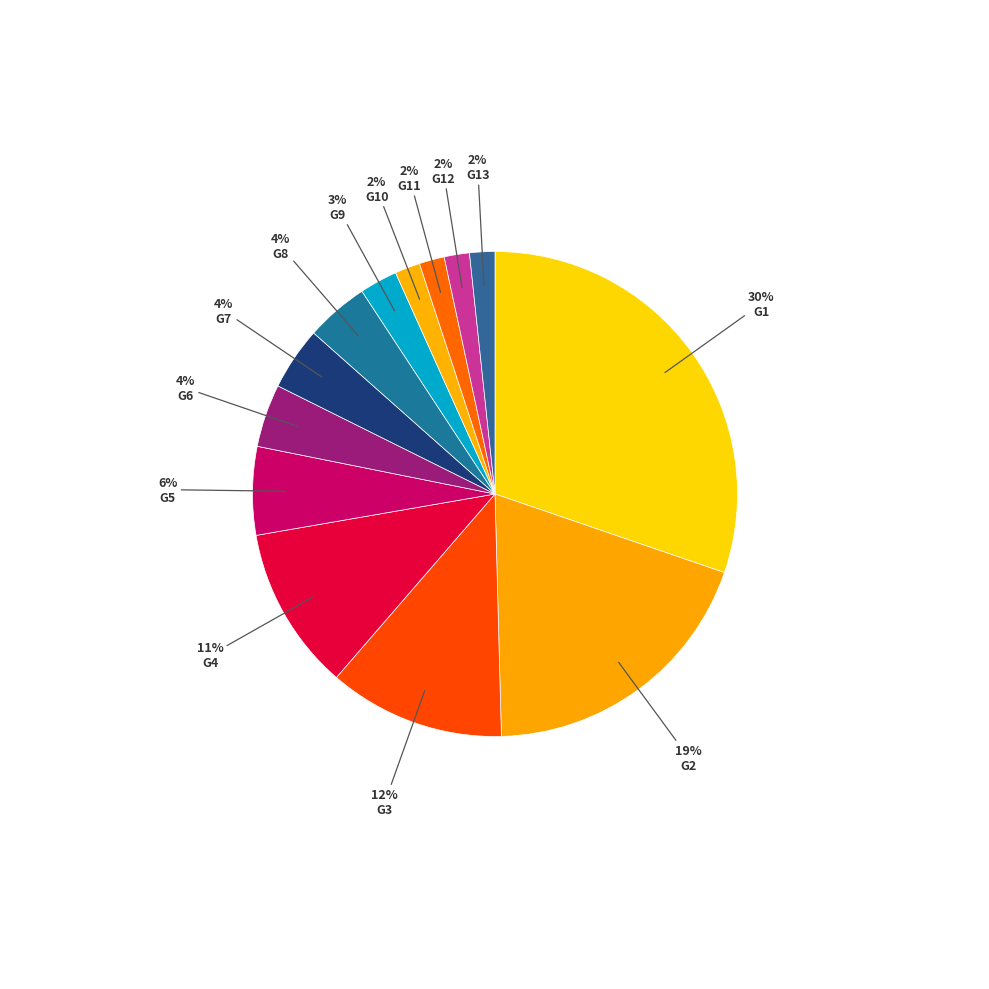

Is it true that G3 is 2% of the pie?

False